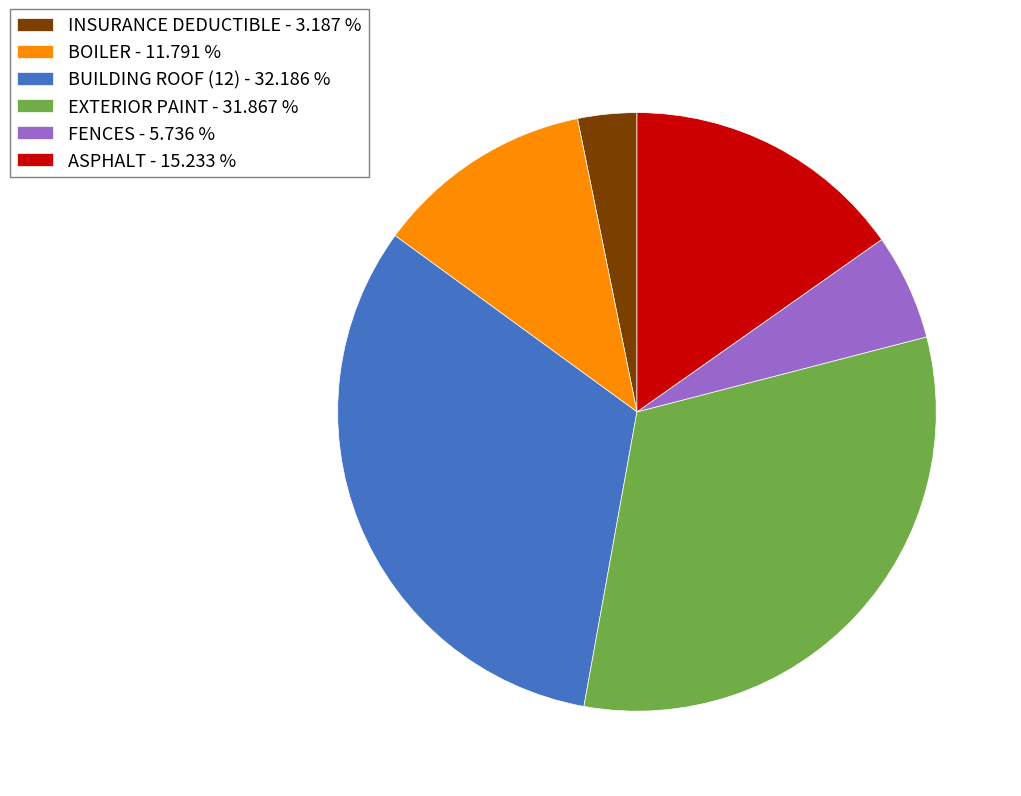

Does EXTERIOR PAINT - 31.867 % account for over 50% of the chart?

No